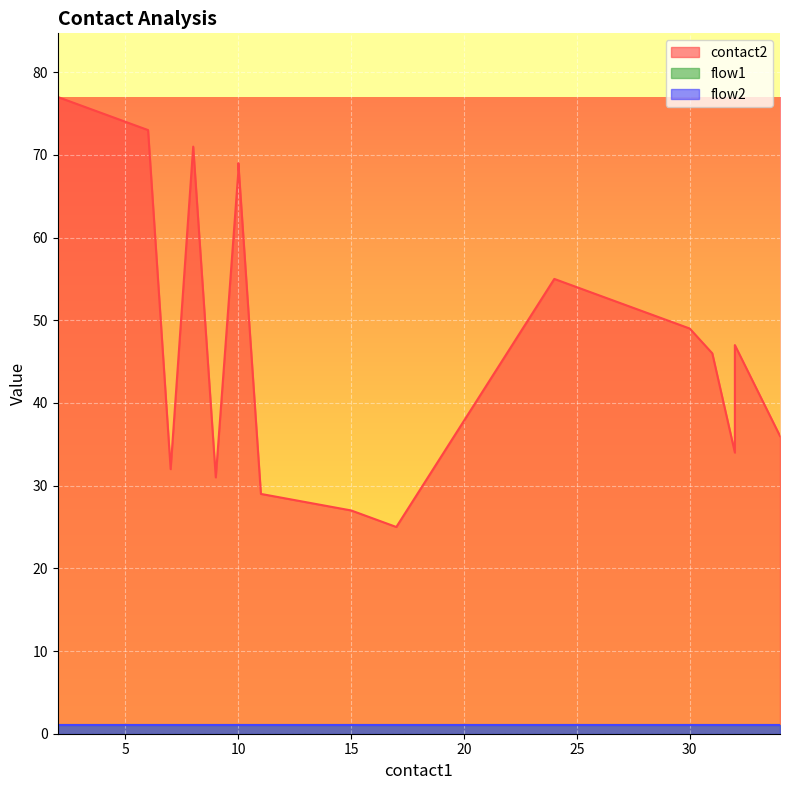

At 26, list the series in order from smallest to largest.

flow1, flow2, contact2